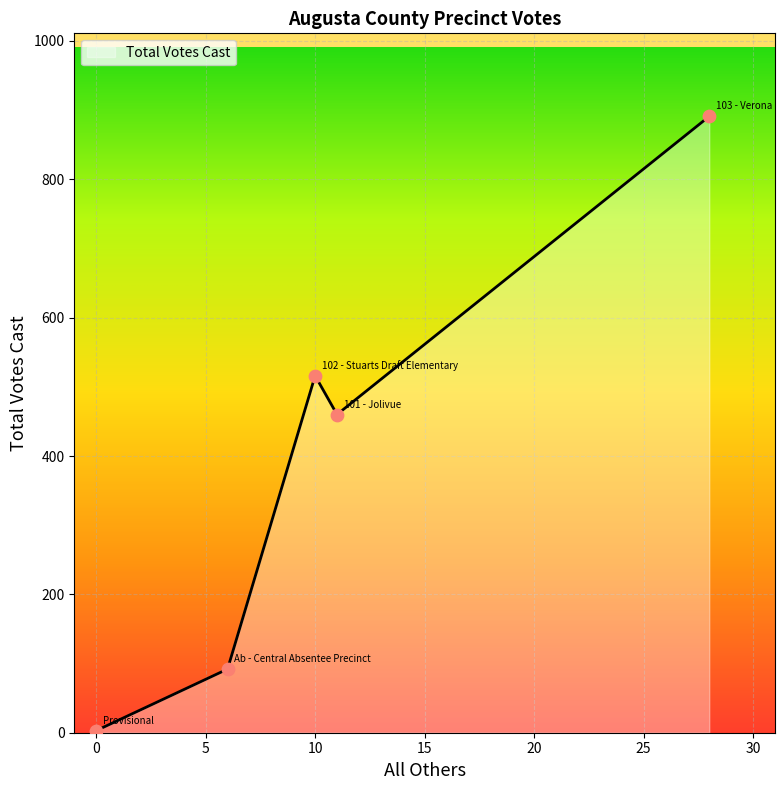

What is the average value?

392